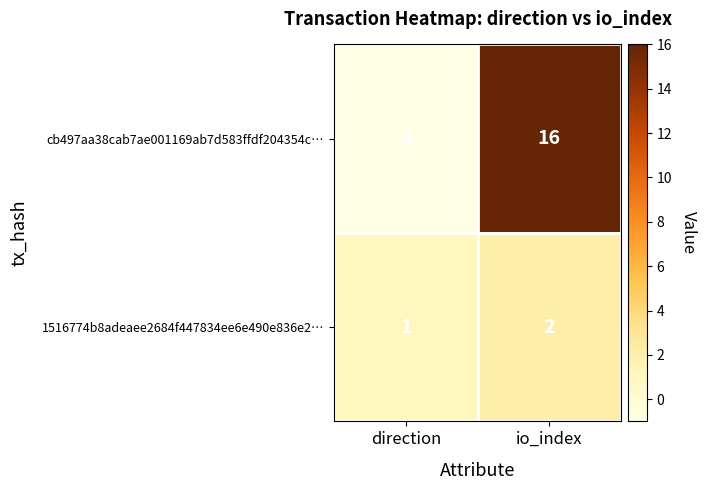

At which category is the sum across all series the highest?

io_index